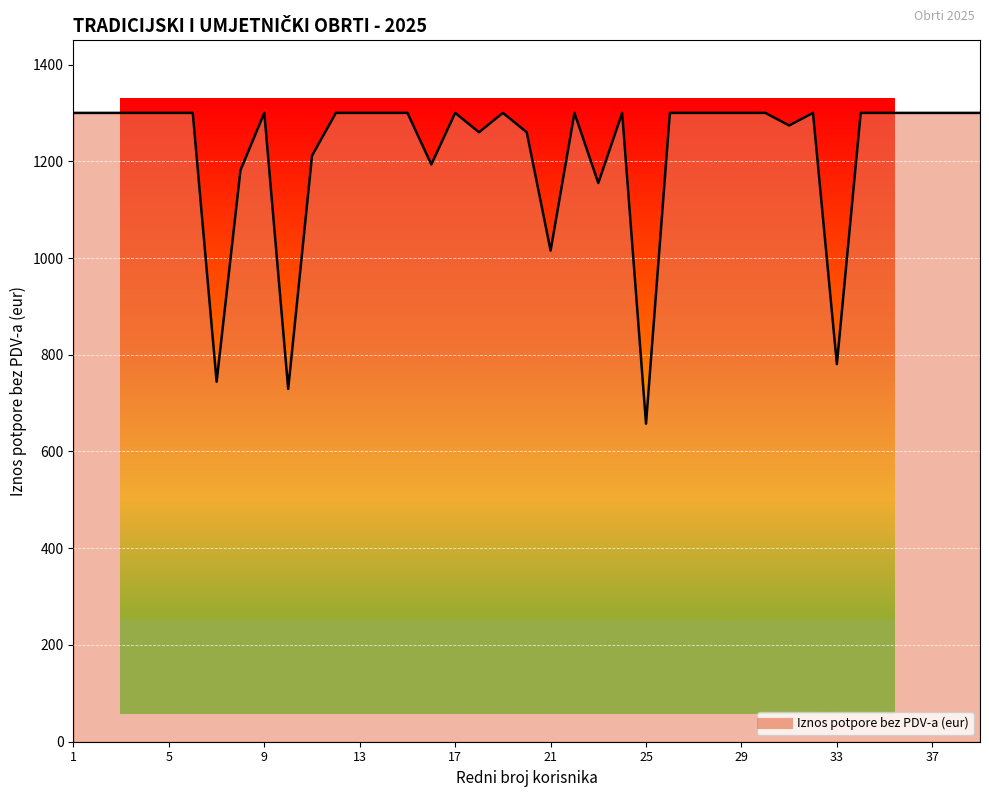

What is the greatest value displayed?

1300.0